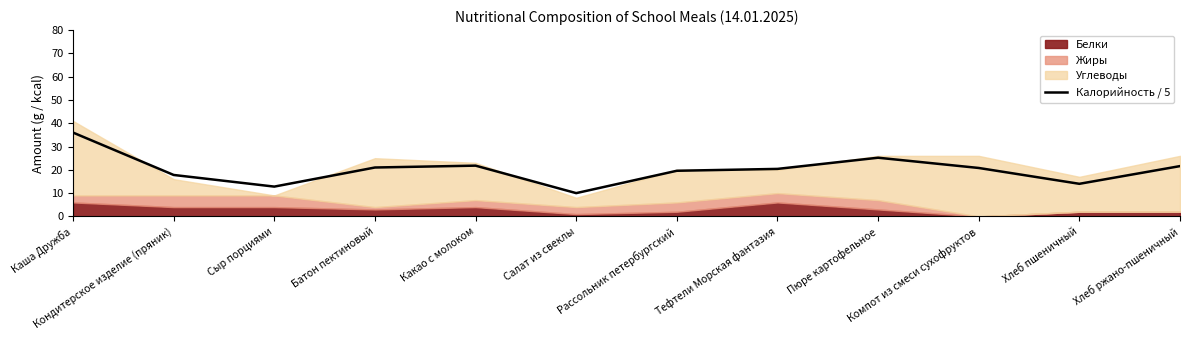

Count the number of categories in the chart.

12